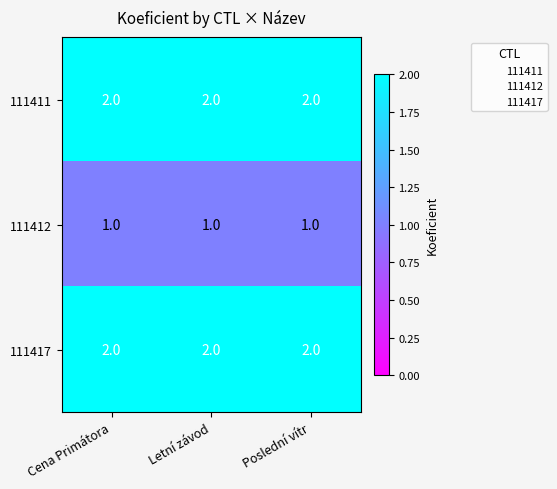

Count the number of data series in this chart.

3